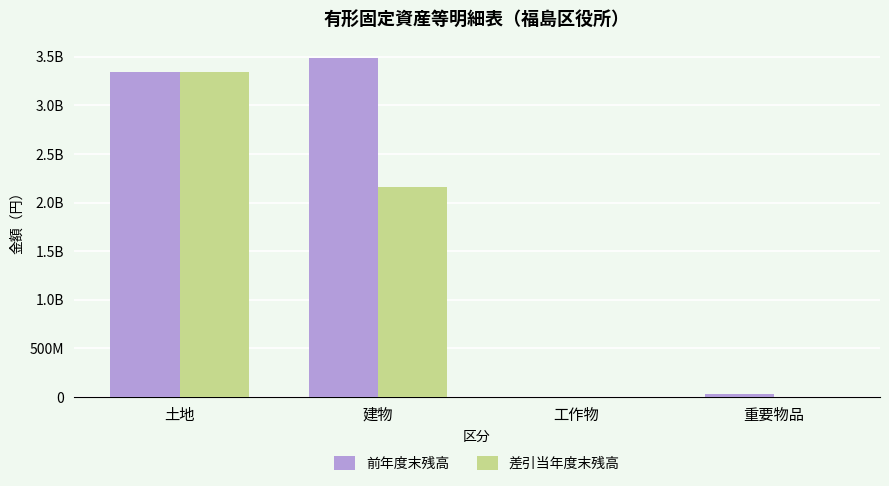

Are the bars grouped side by side (vs. stacked)?

Yes